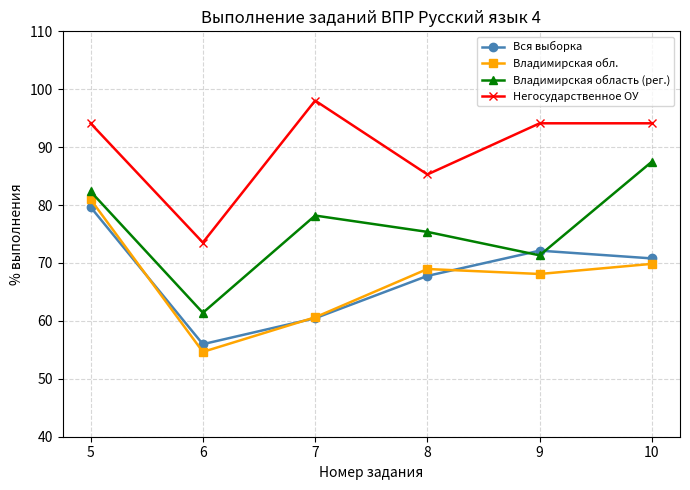

How many data points does each series have?

6